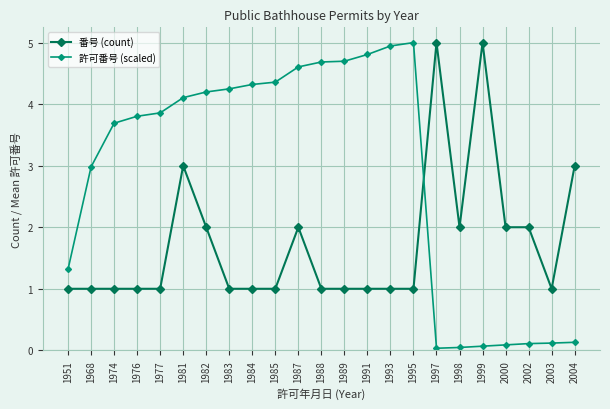

Rank the series at 2003 from highest to lowest value.

番号 (count), 許可番号 (scaled)